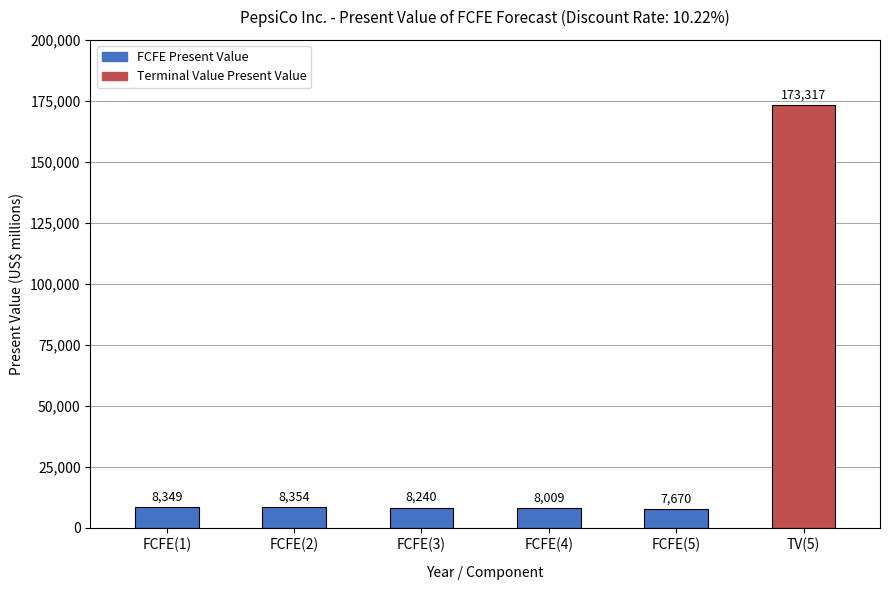

What is the label of the 4th bar from the left?

FCFE(4)